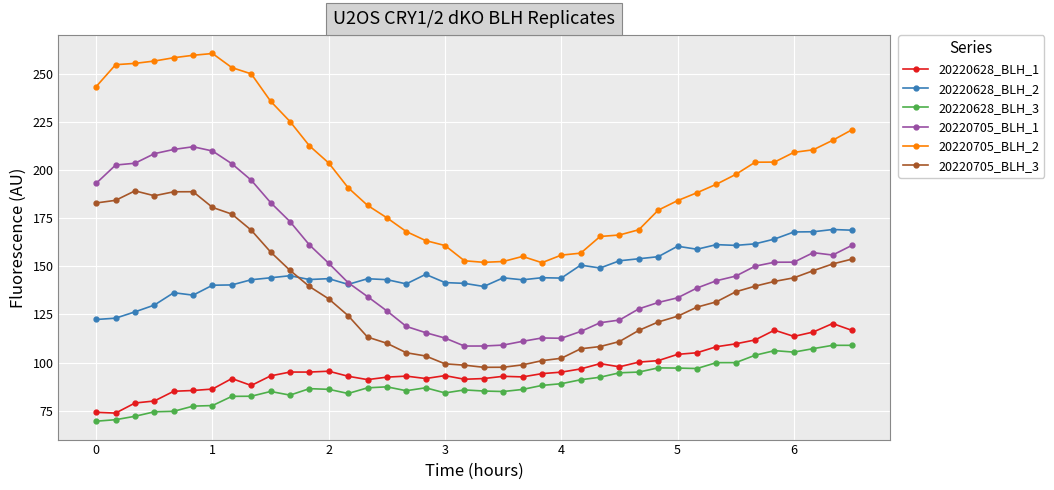

What is the value of the 20220705_BLH_2 point at the 26th from the left?

156.8